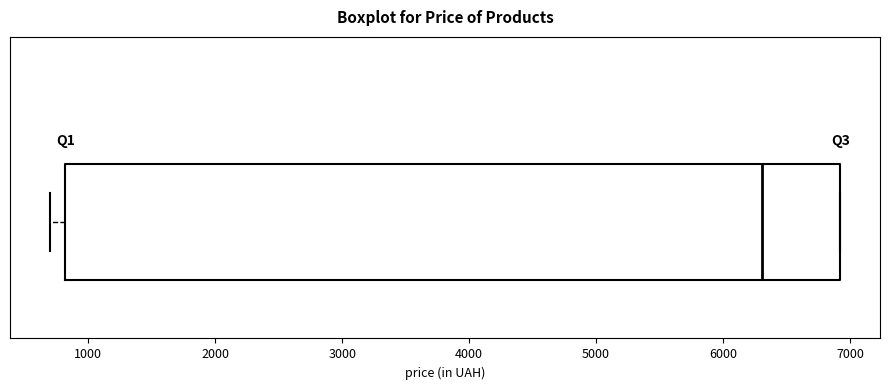

Read this box plot against the x-axis: the position of the median line, the range covered by the box, and the ends of both whiskers. The values are not printed on the chart, so give them approximately, as read against the axis.

median 6300, box 800 to 6900, whiskers 700 to 6900